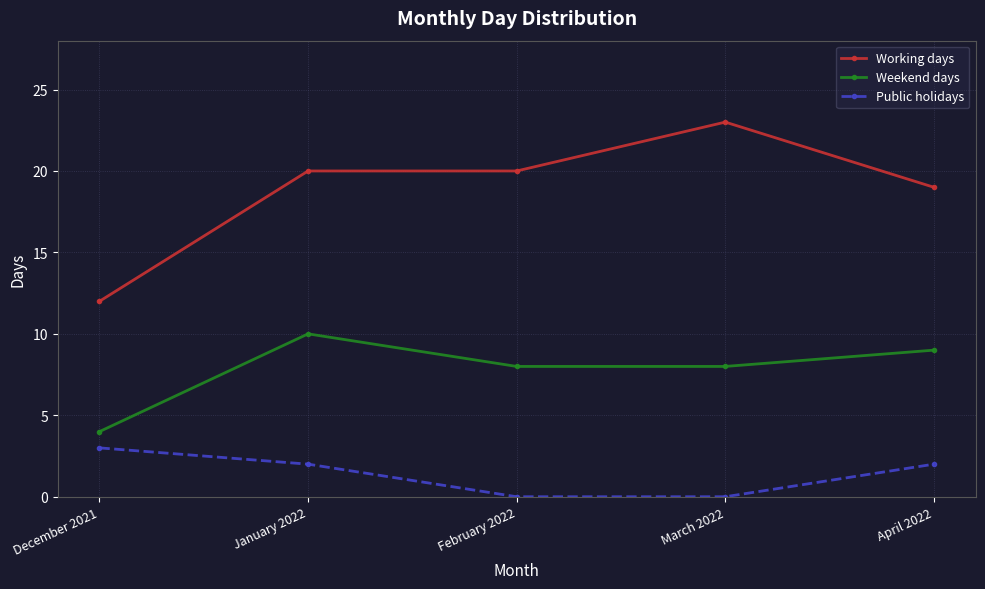

True or false: Working days and Public holidays intersect in this chart.

False